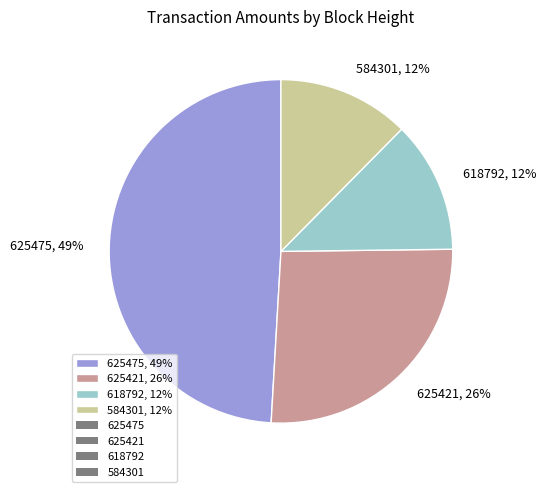

How many slices are in this pie chart?

4